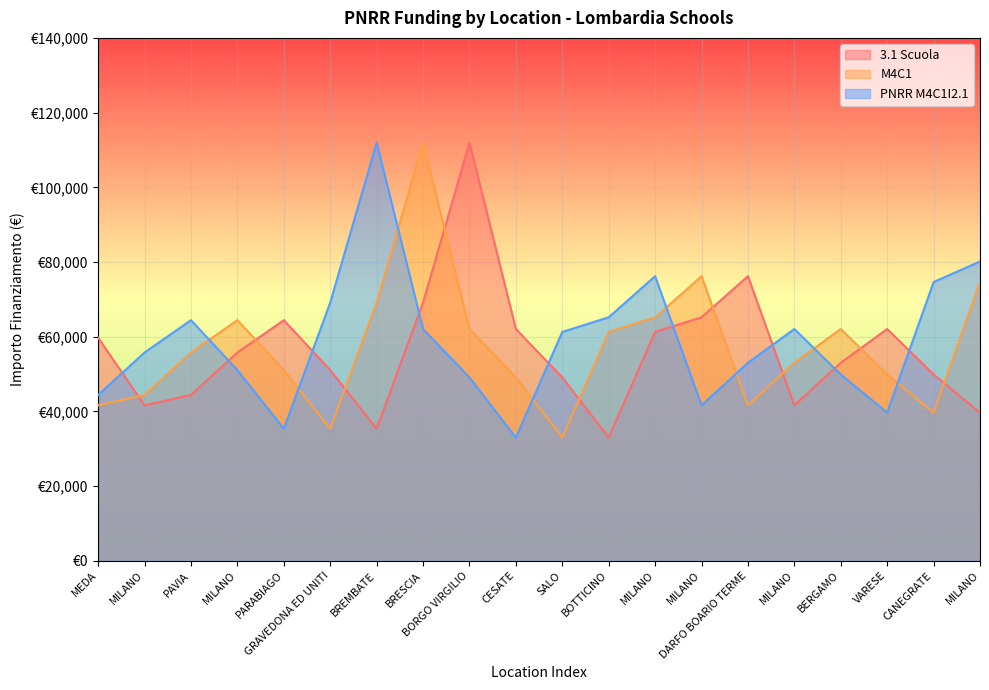

Is the value of 3.1 Scuola at MILANO greater than the value of PNRR M4C1I2.1 at MEDA?

No